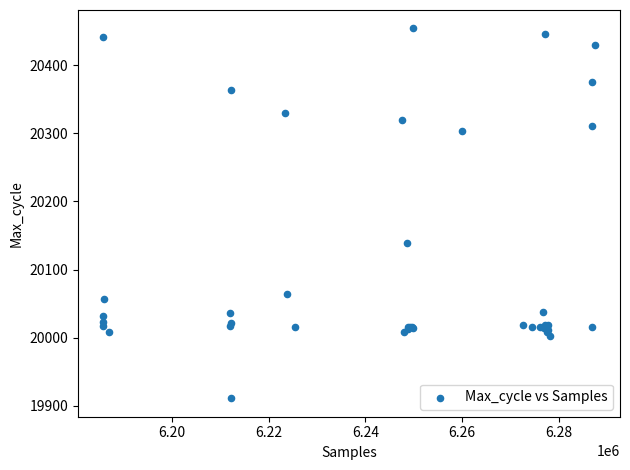

What Y value in the scatter plot is closest to 20182?

20139